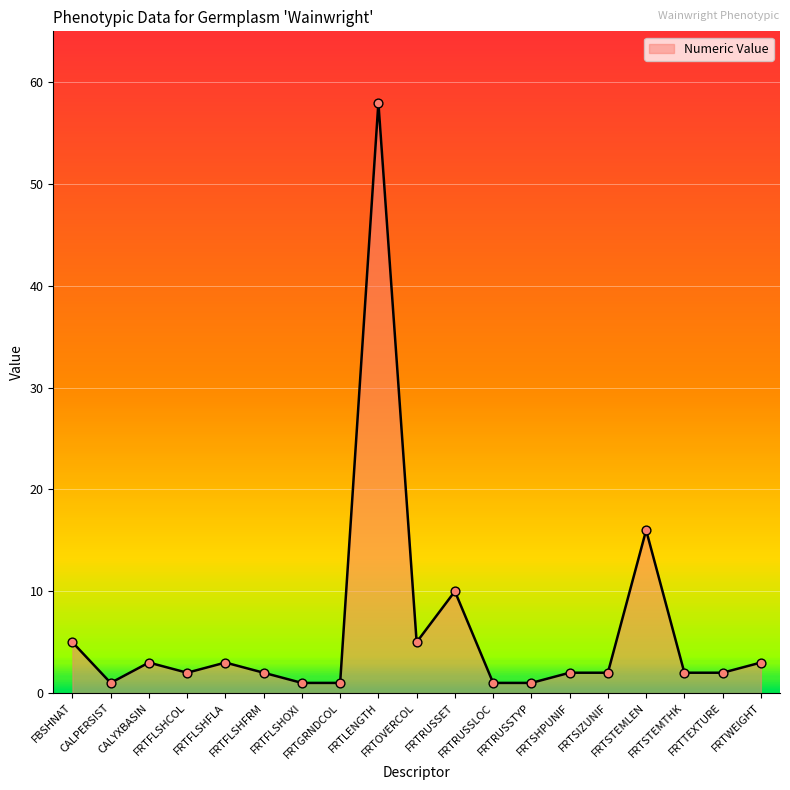

What is the change in value from CALPERSIST to FRTLENGTH?

+57